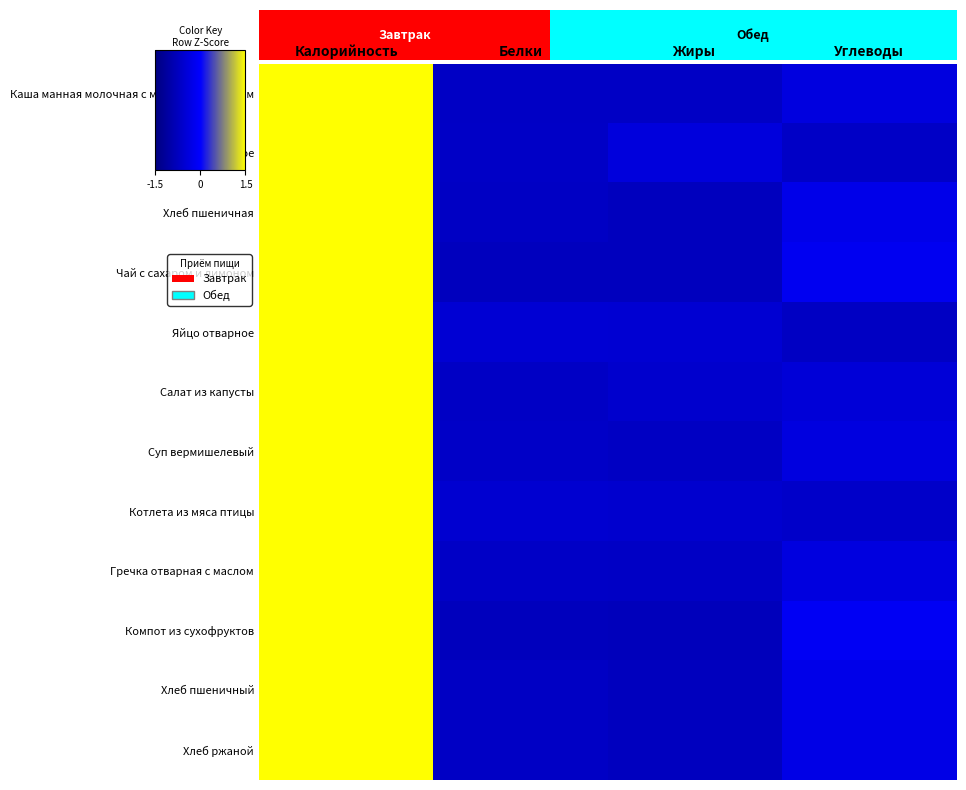

Rank the series by their maximum value, from highest to lowest.

Котлета из мяса птицы, Яйцо отварное, Салат из капусты, Масло сливочное, Гречка отварная с маслом, Суп вермишелевый, Каша манная молочная с маслом сливочным, Хлеб ржаной, Хлеб пшеничная, Хлеб пшеничный, Чай с сахаром и лимоном, Компот из сухофруктов